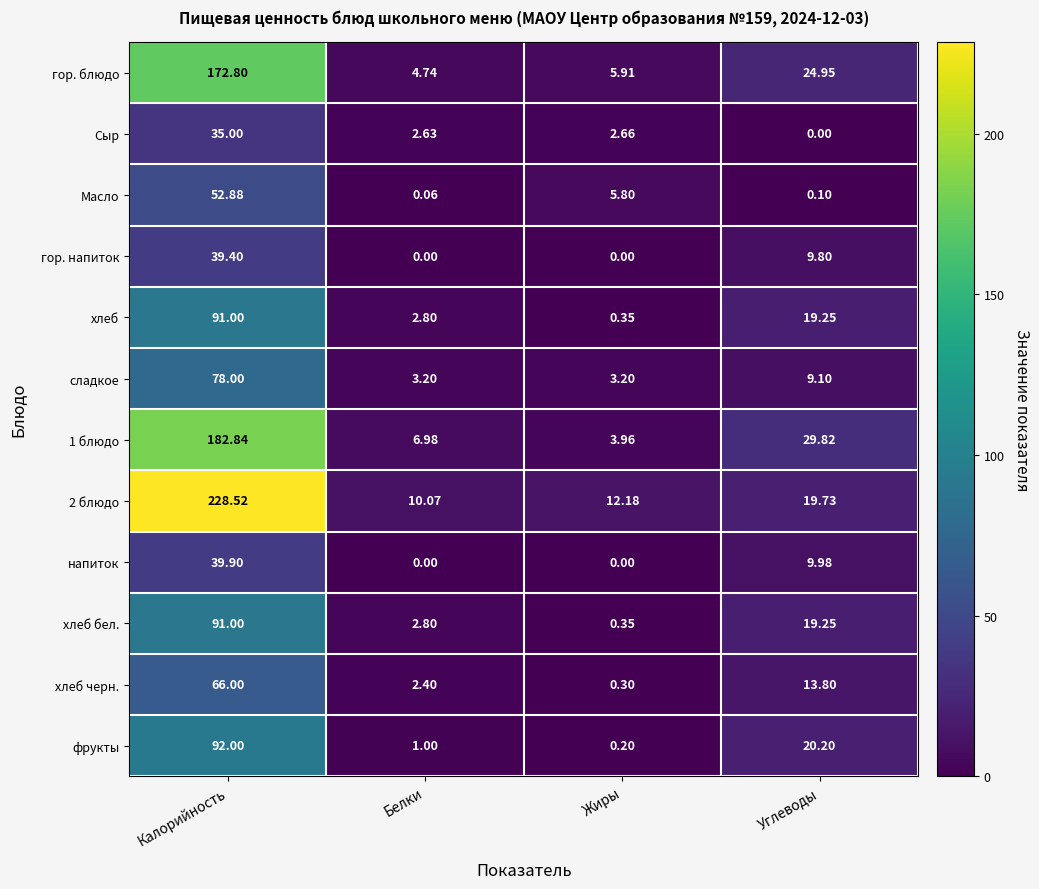

At which category is the sum across all series the highest?

Калорийность